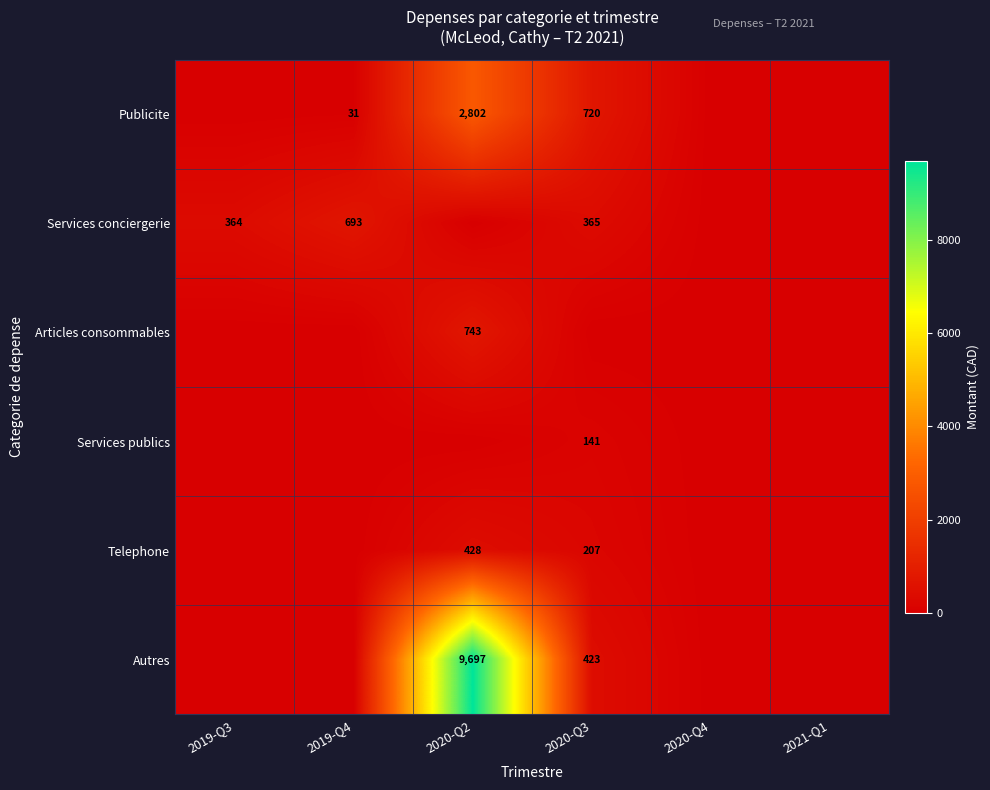

Is the value of Articles consommables at 2020-Q2 greater than the value of Services conciergerie at 2019-Q3?

Yes